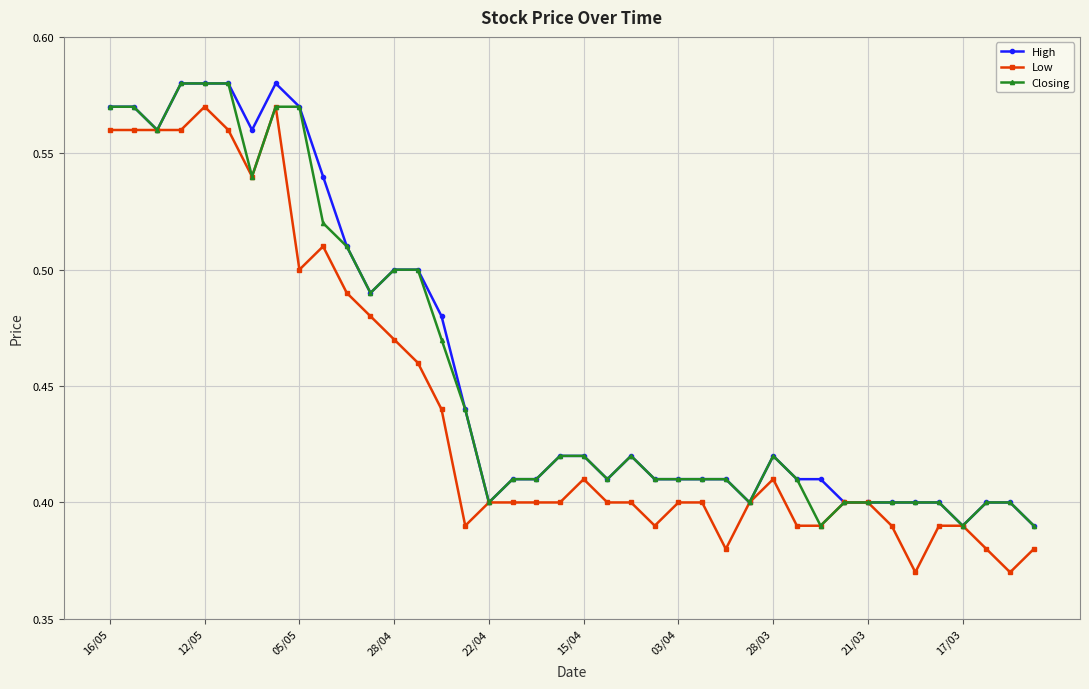

Count the Closing values in the range 0 to 1.

40